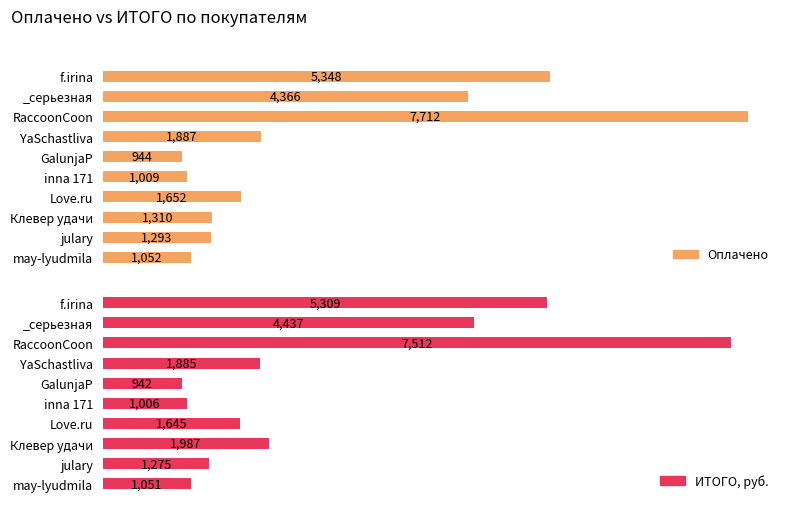

Which series has the largest total across all categories?

ИТОГО, руб.